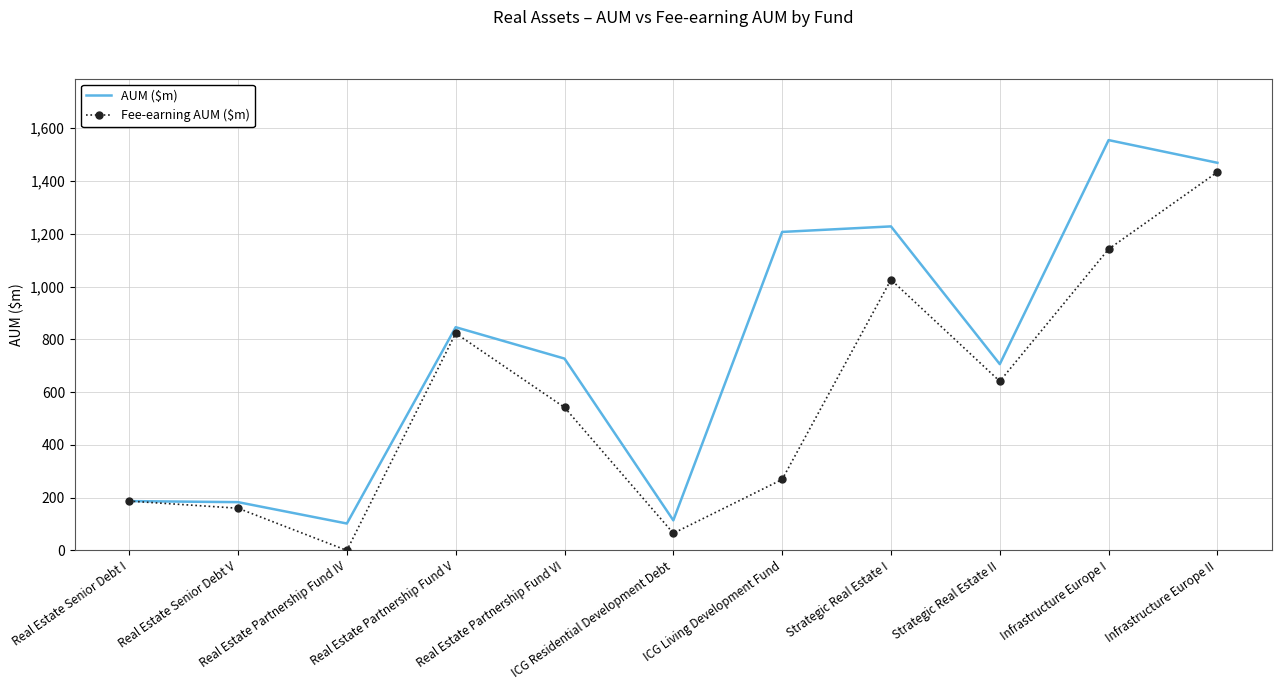

What is the lowest value of the AUM ($m) series?

102